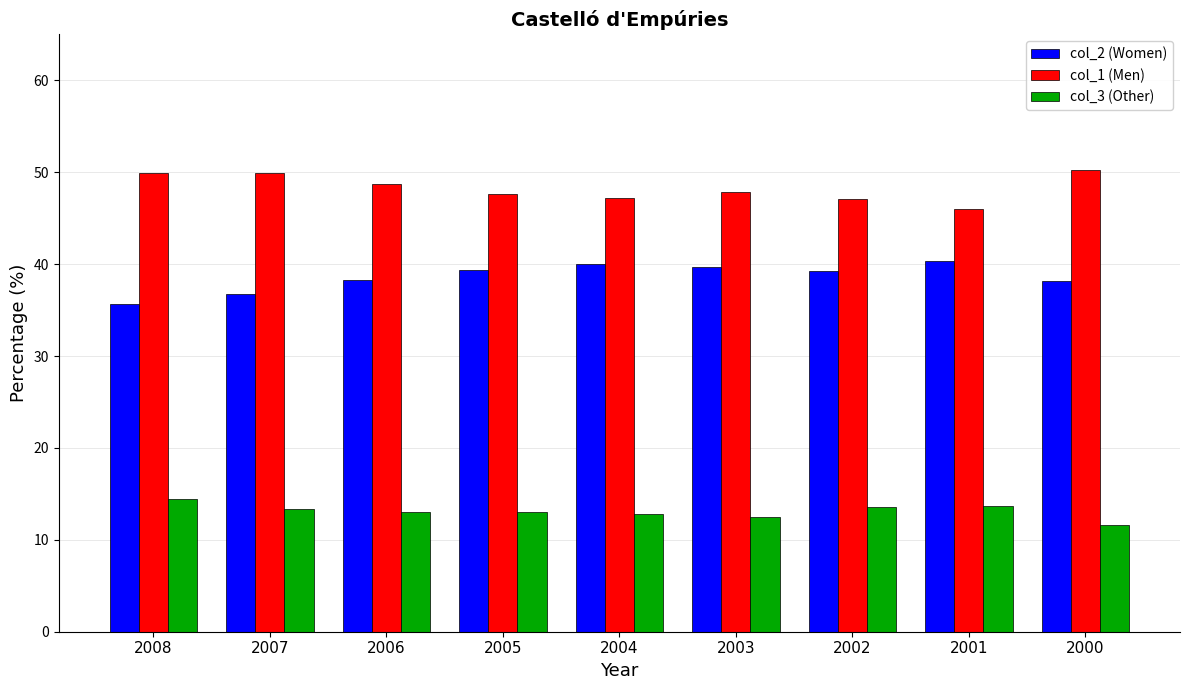

What is the minimum value for col_3 (Other)?

11.6